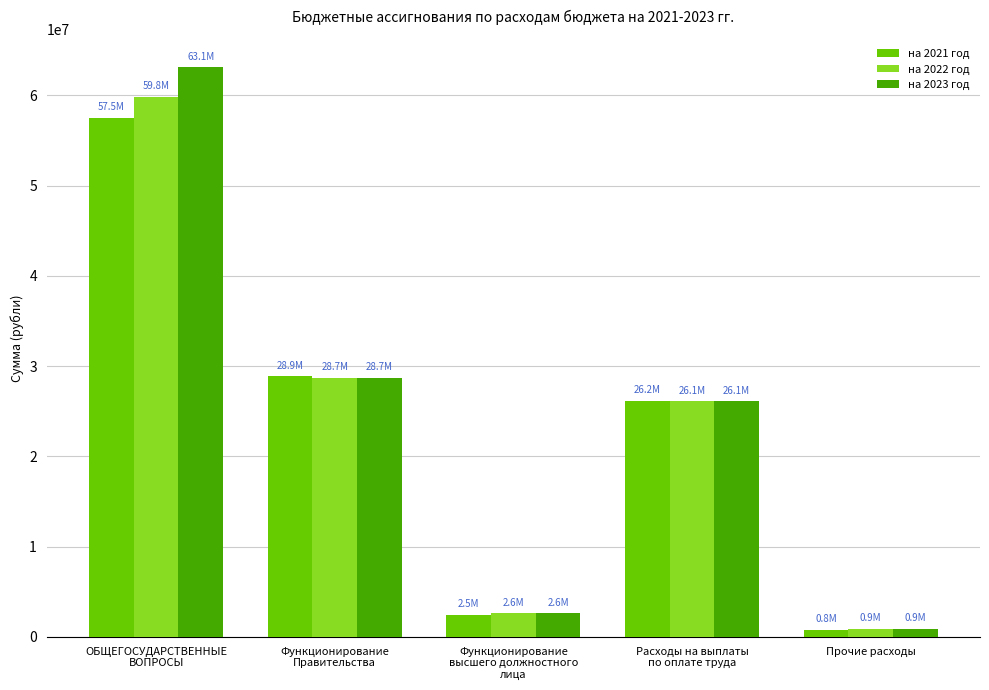

What are all the series names shown in the legend?

на 2021 год, на 2022 год, на 2023 год